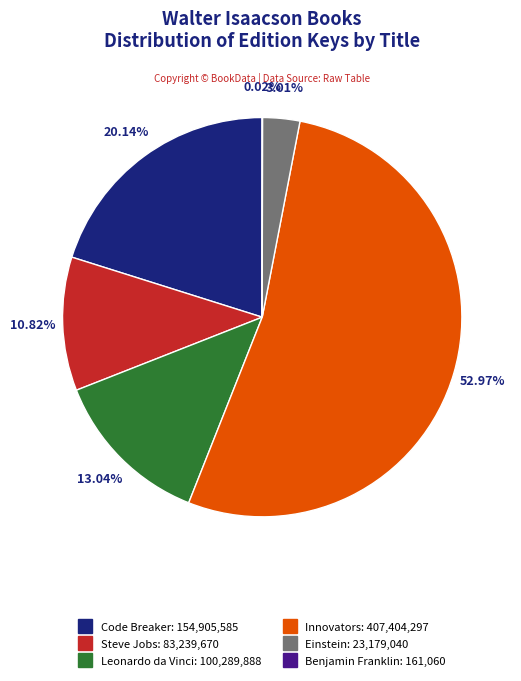

Between Einstein and Innovators, which is larger?

Innovators